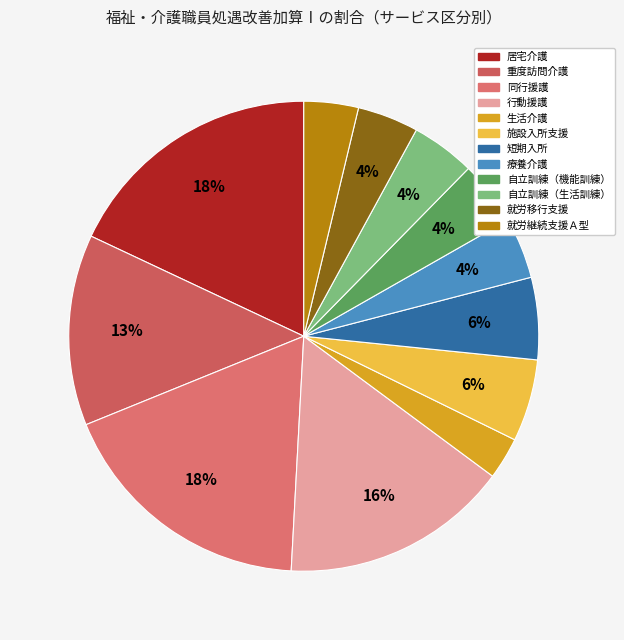

Is there any slice that represents more than half of the pie?

No